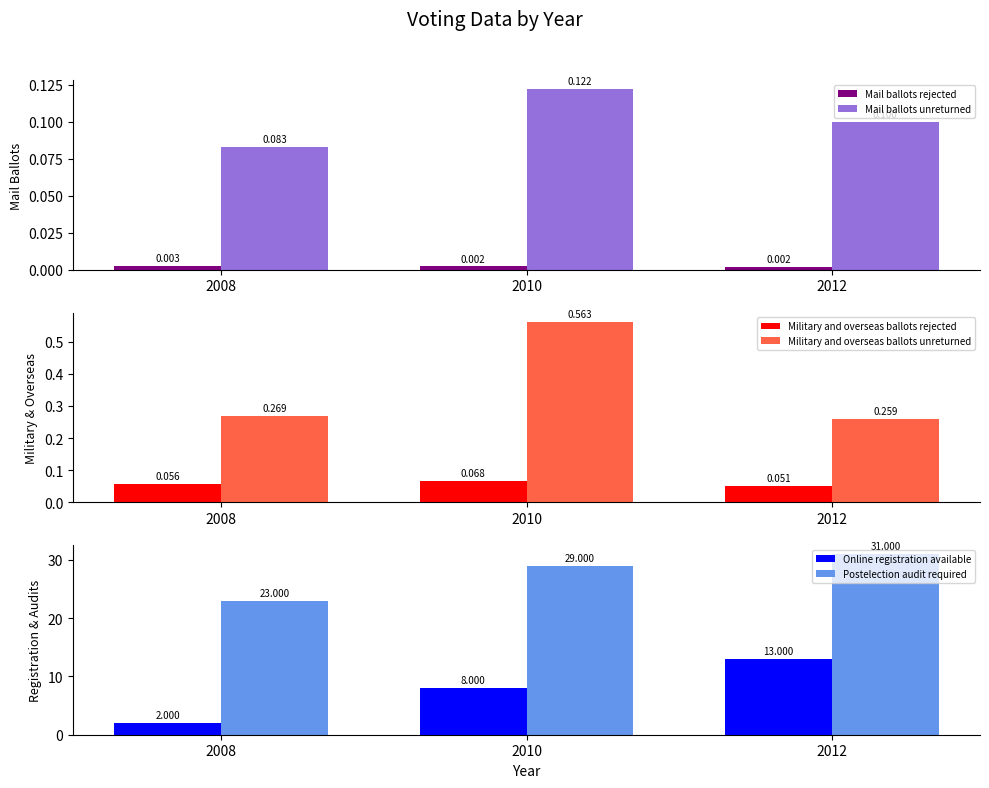

Rank the series at 2010 from highest to lowest value.

Postelection audit required, Online registration available, Military and overseas ballots unreturned, Mail ballots unreturned, Military and overseas ballots rejected, Mail ballots rejected